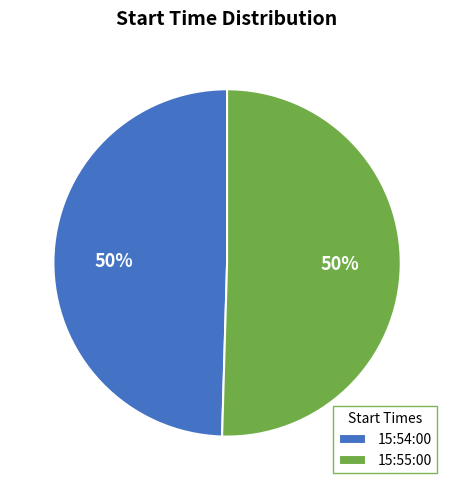

The 15:55:00 slice represents 50% of the pie. True or false?

True